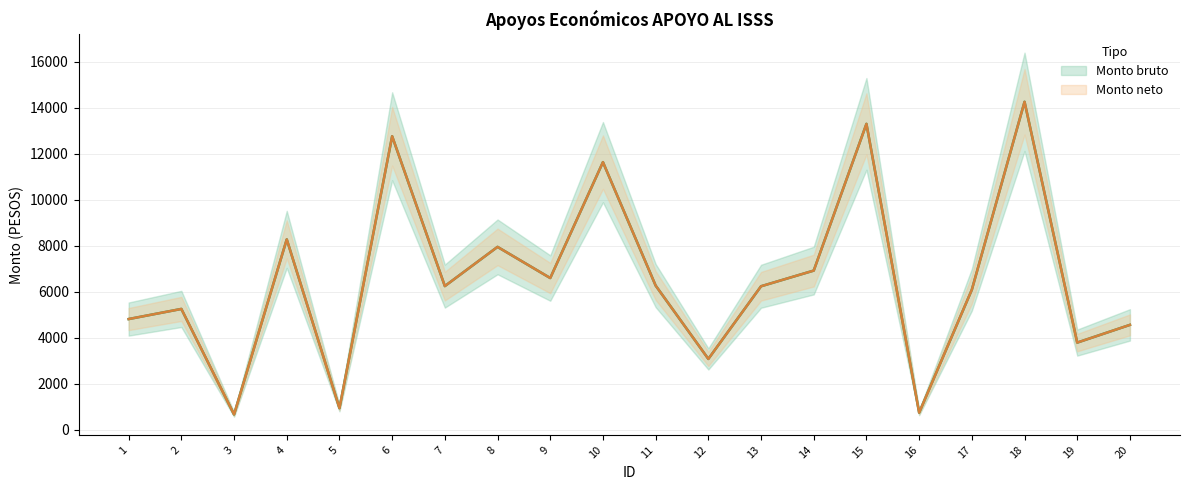

How many categories are shown in the chart?

20